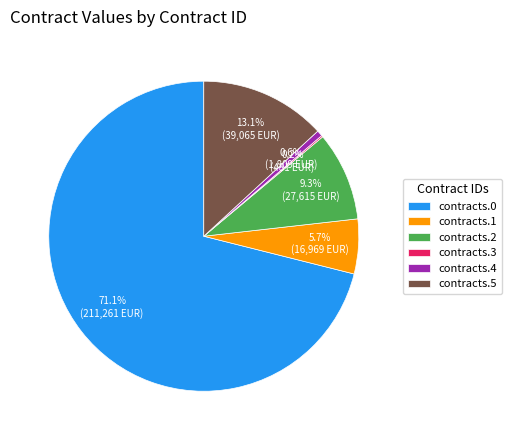

How much of the chart is everything except contracts.5?

86.9%